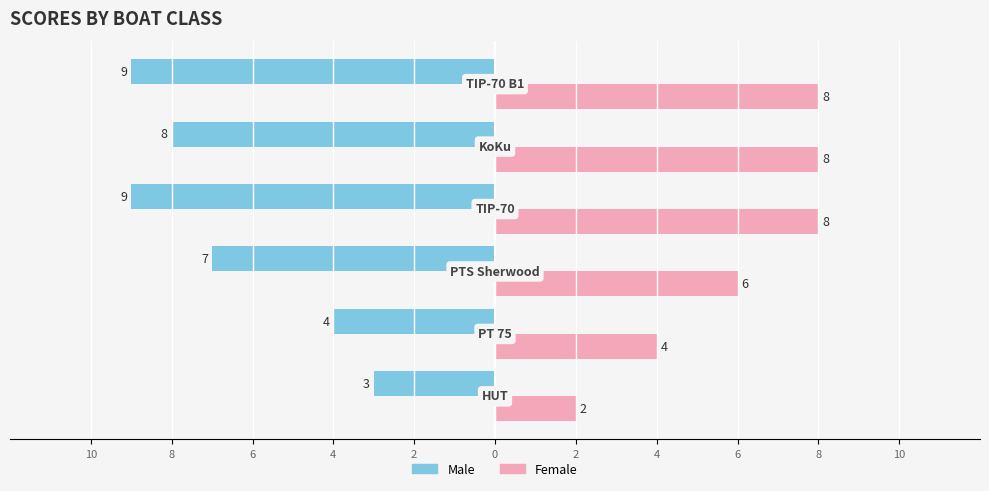

What are all the series names shown in the legend?

Male, Female